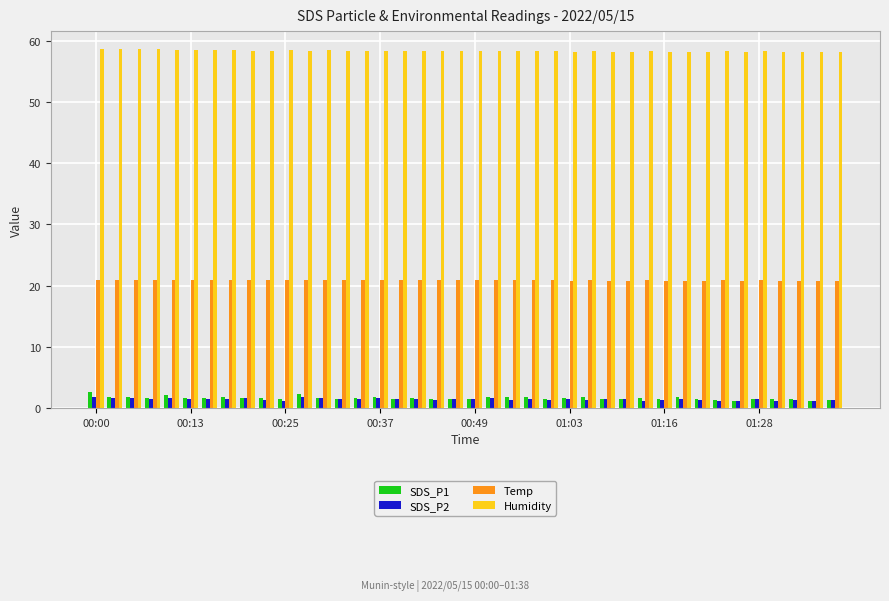

At how many categories does at least one series exceed 18?

40